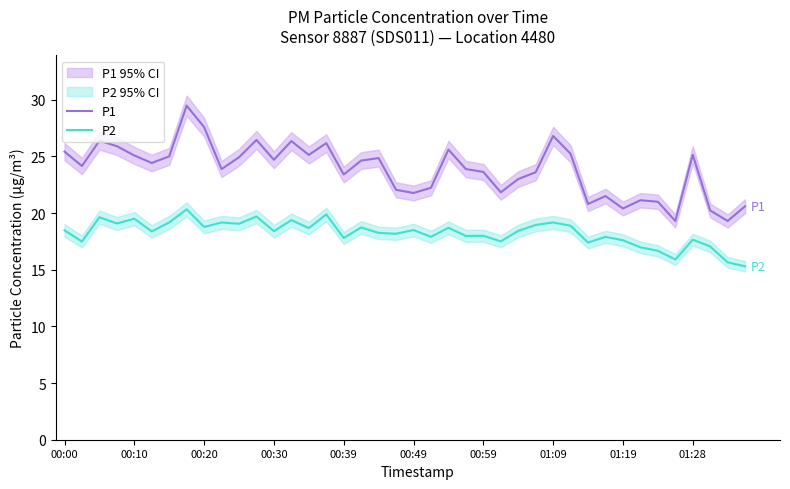

The value of P1 at 33 is 21.1. True or false?

True